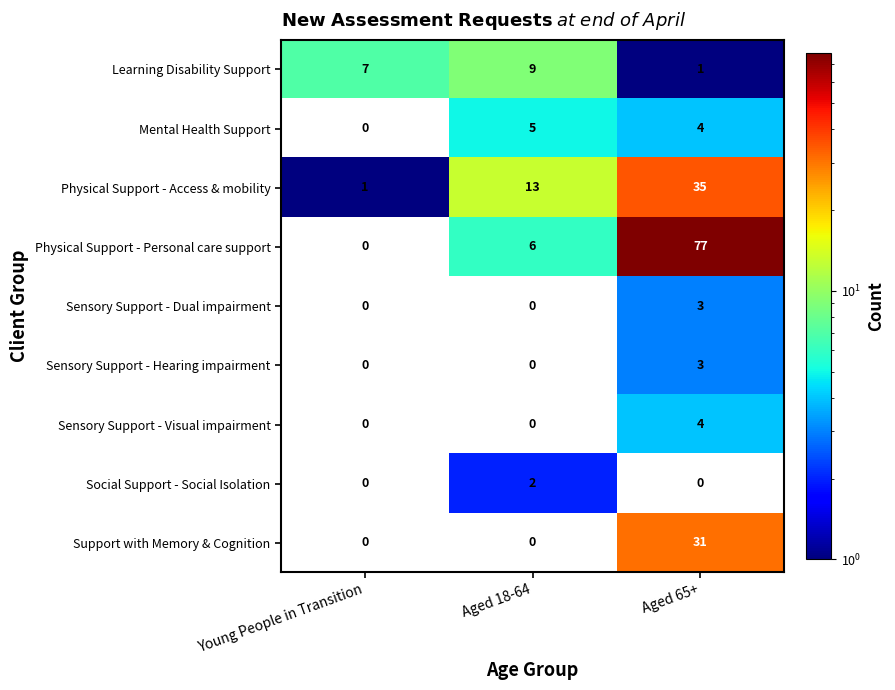

The value of Sensory Support - Visual impairment at Aged 65+ is 4. True or false?

True